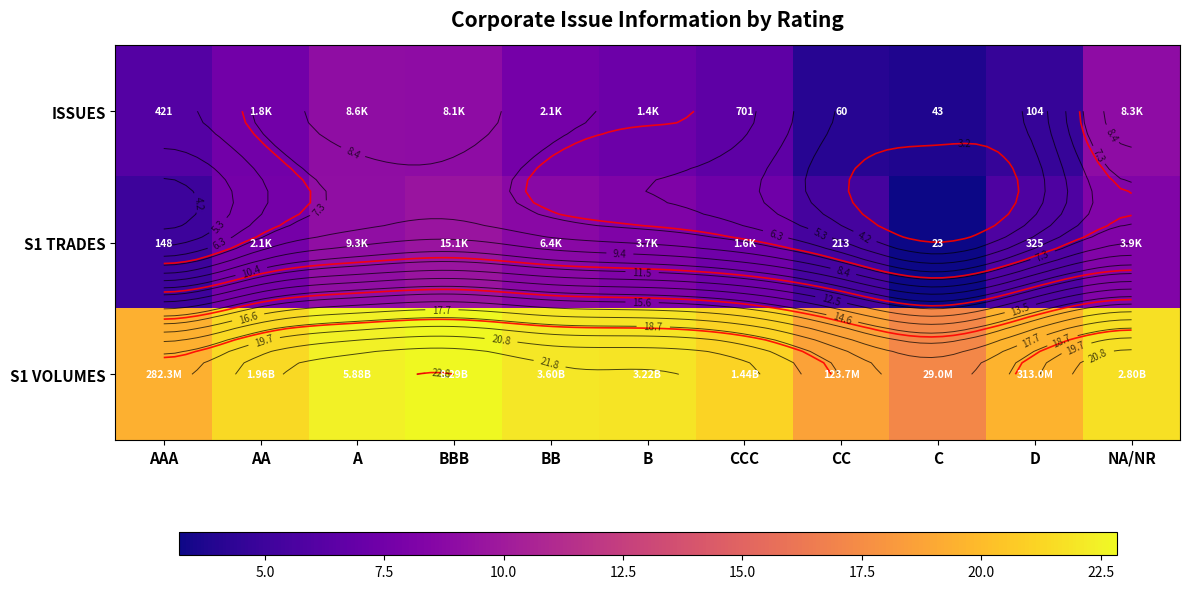

How many values in the S1 TRADES series exceed 7?

7